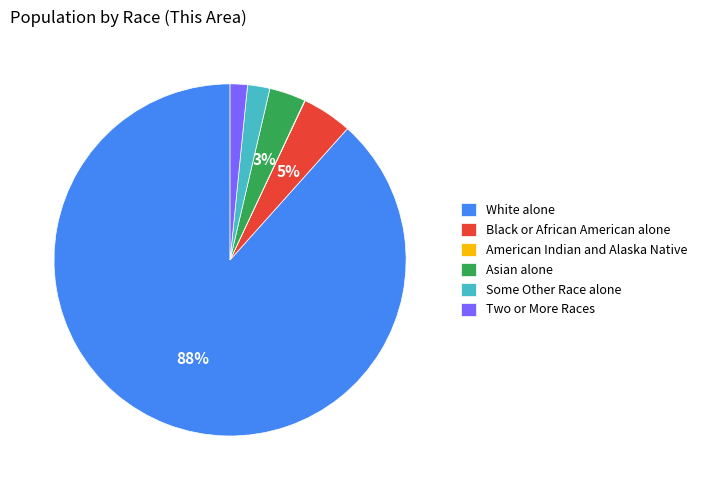

Is there a majority slice in this chart?

Yes